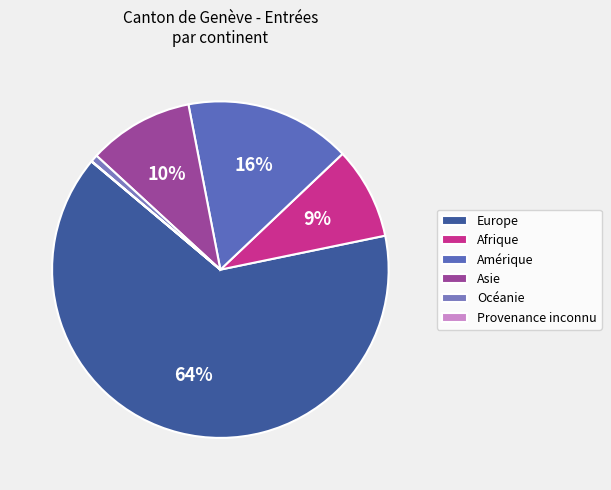

Is Europe the majority of the pie?

Yes